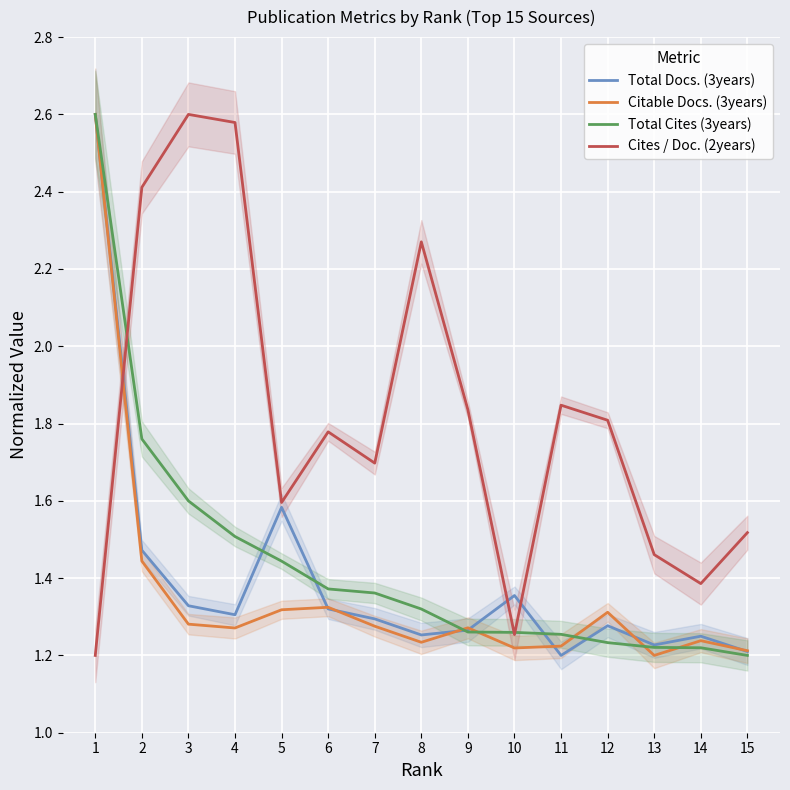

List the labels in order of Total Cites (3years) value, largest first.

1, 2, 3, 4, 5, 6, 7, 8, 9, 10, 11, 12, 13, 14, 15